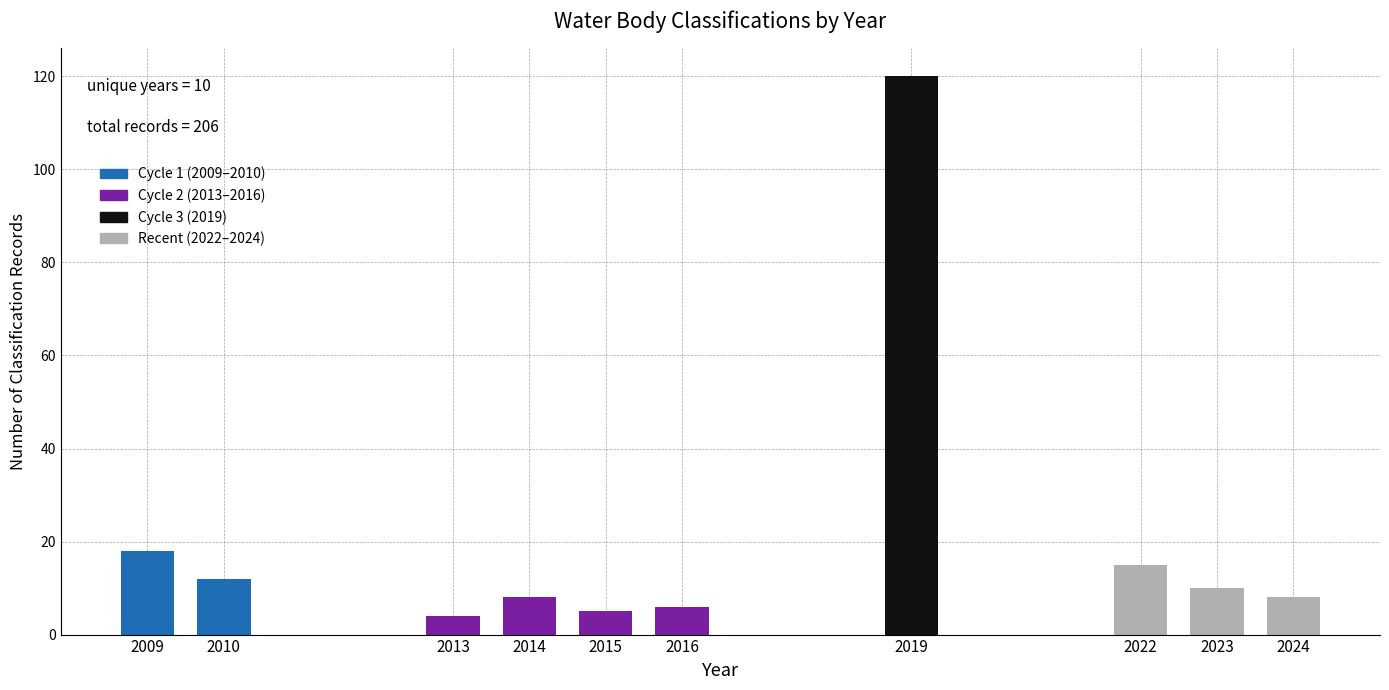

Reading left to right, extract all data points from this chart.

2009=18	2010=12	2013=4	2014=8	2015=5	2016=6	2019=120	2022=15	2023=10	2024=8